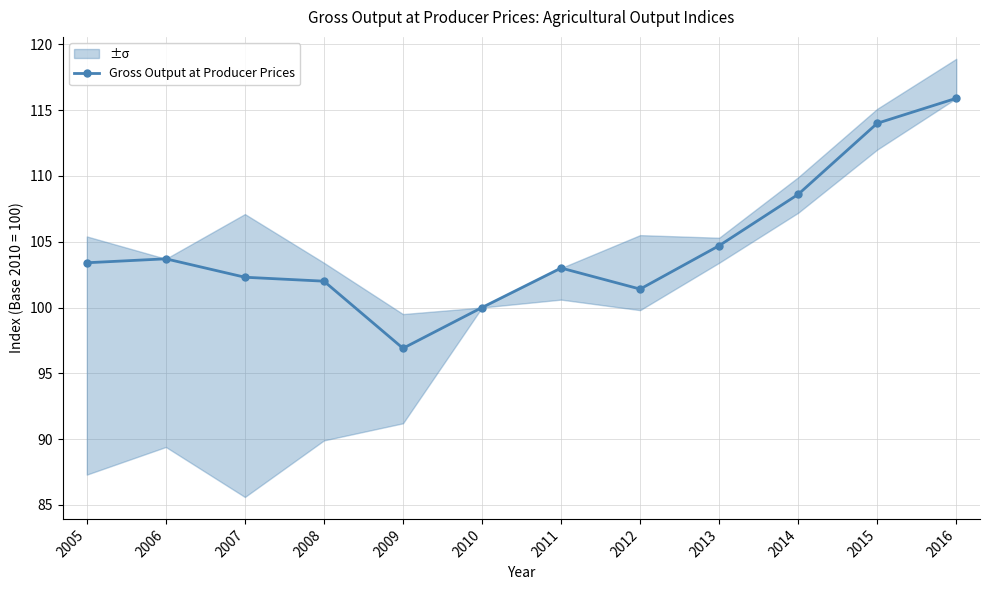

Reading left to right, list all the values displayed in this chart.

103.4	103.7	102.3	102.0	96.9	100.0	103.0	101.4	104.7	108.6	114.0	115.9